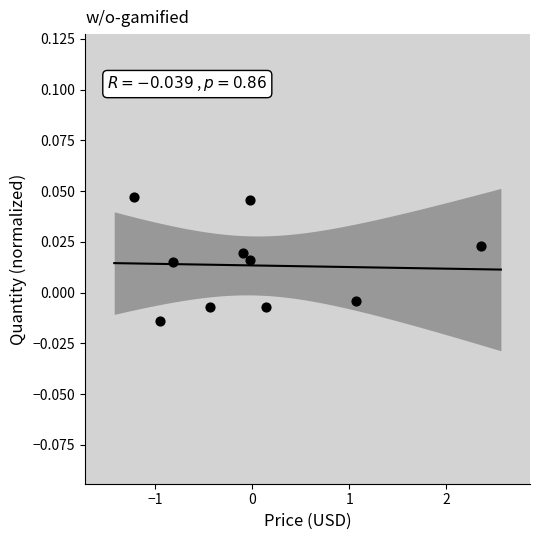

What is the range of X values (max minus min)?

3.6